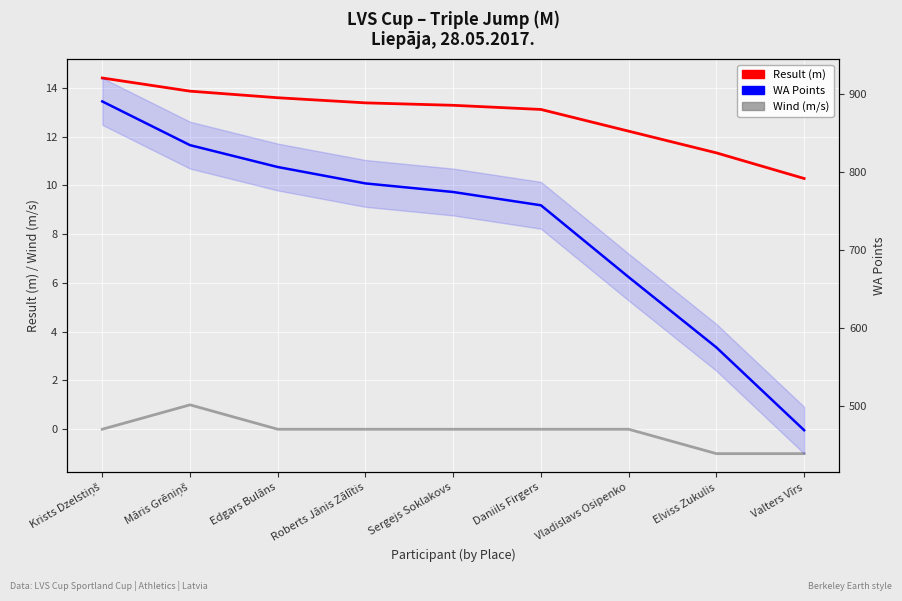

What is the difference between the Wind (m/s) values at Sergejs Soklakovs and Valters Vīrs?

1.0